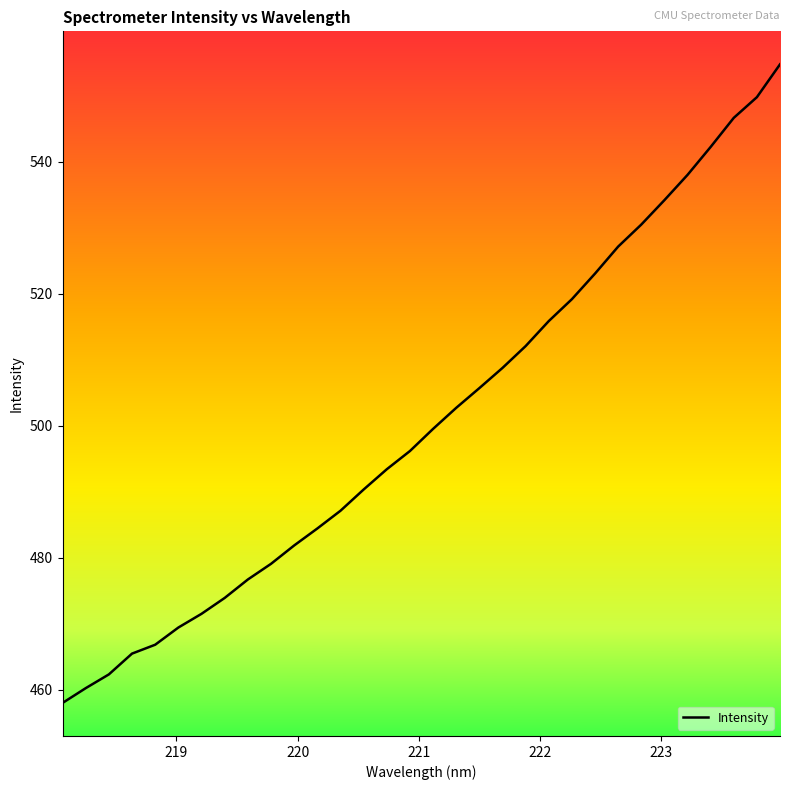

What is the difference between the maximum and minimum values?

96.8